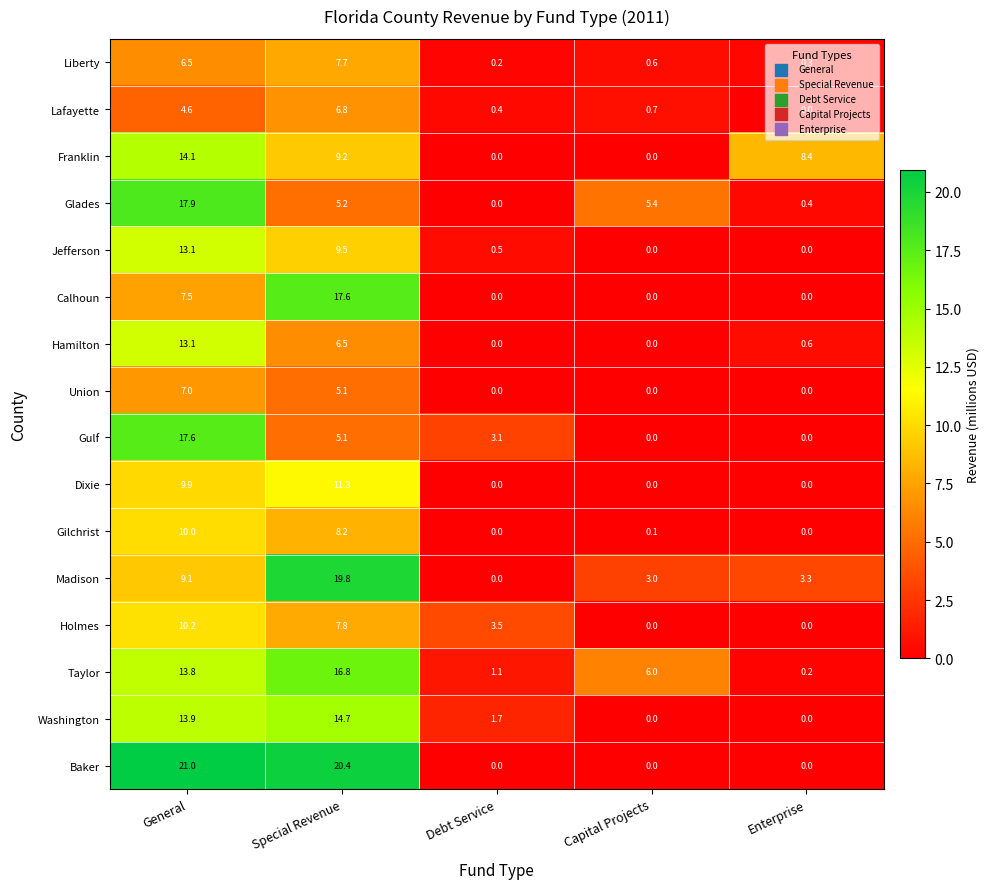

What is the difference between the maximum and minimum values in the Holmes series?

10.2